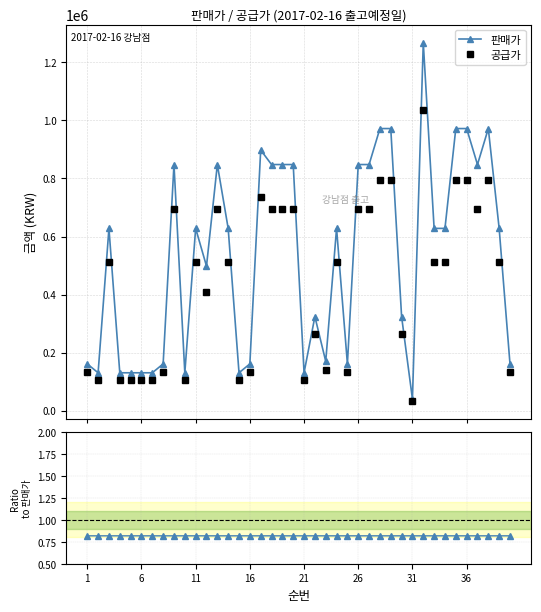

Count the number of data series in this chart.

3